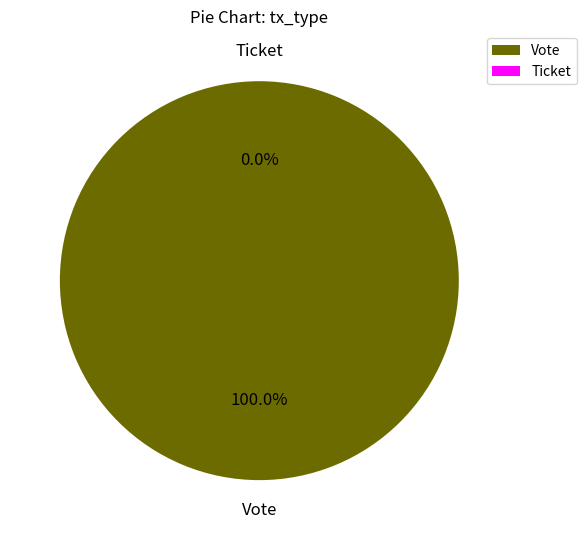

What is the change in value from Vote to Ticket?

-1